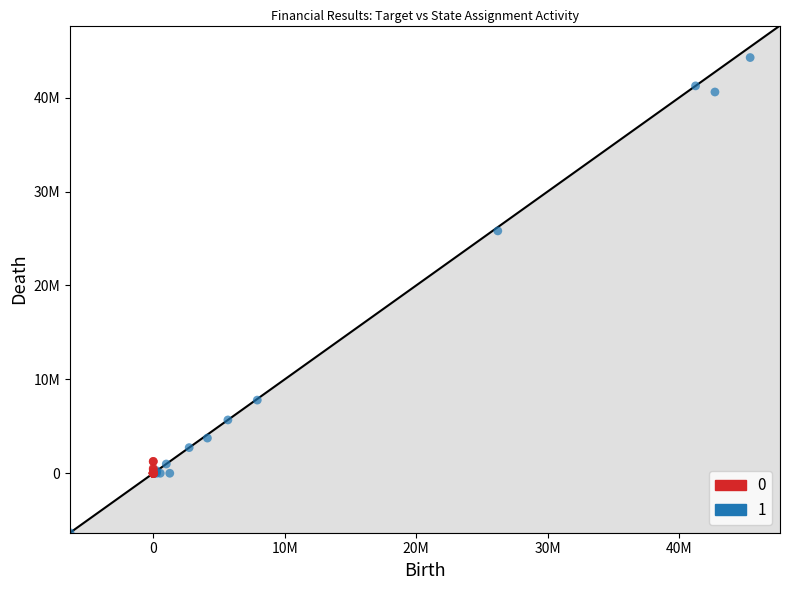

What are all the series names shown in the legend?

0, 1